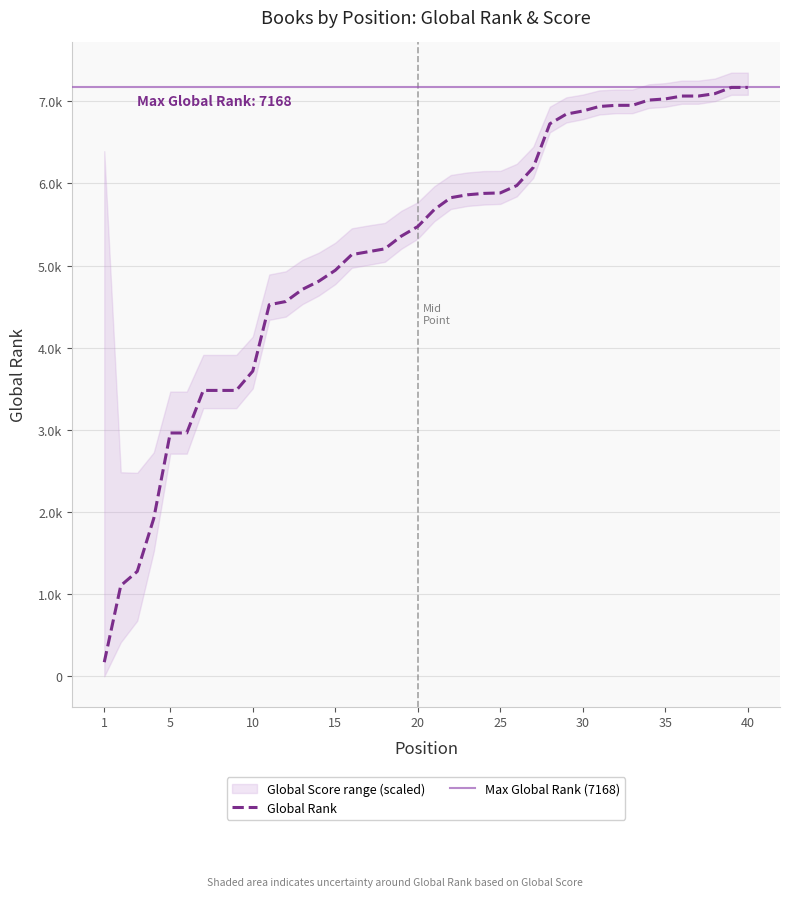

Which label corresponds to the largest value in the chart?

39